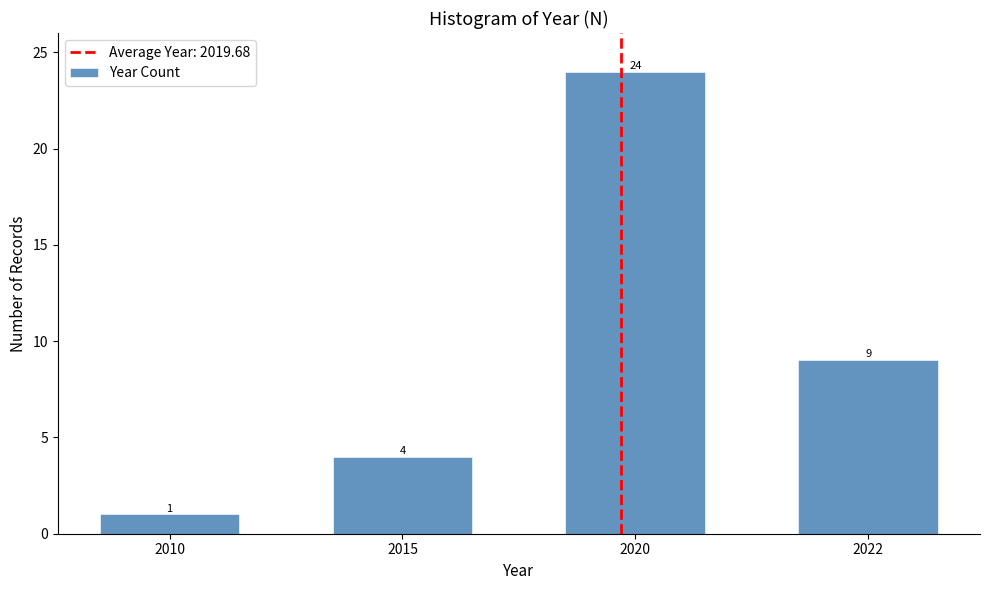

Reading left to right, what are all the values shown in this chart?

2010=1	2015=4	2020=24	2022=9